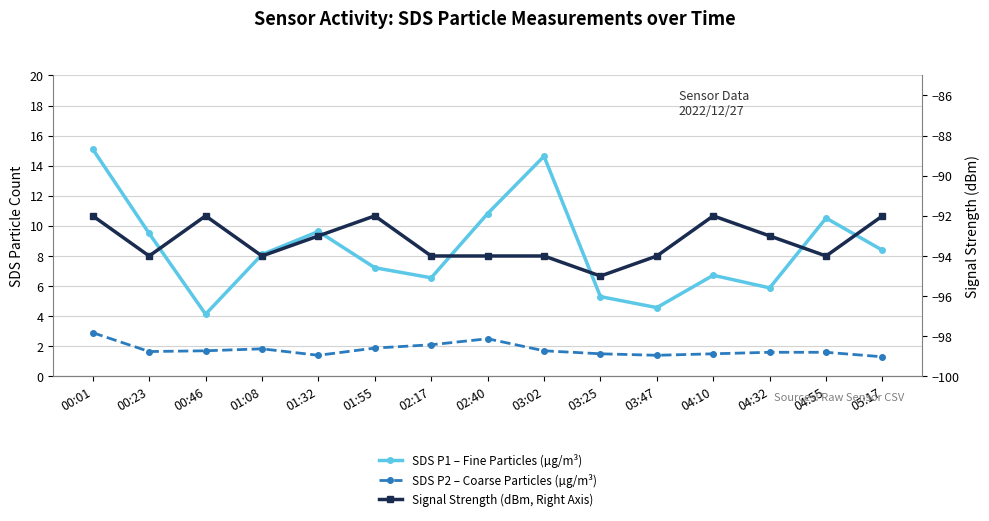

Which series has the widest spread of values?

SDS P1 – Fine Particles (µg/m³)